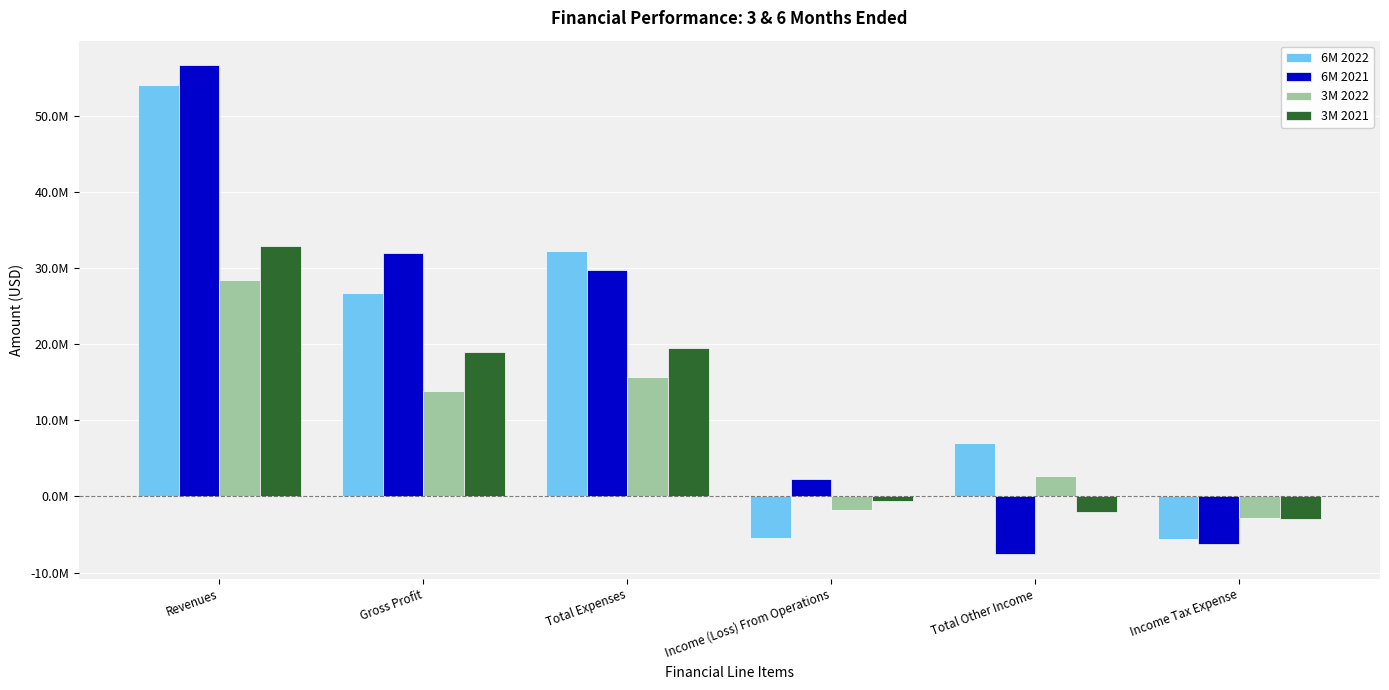

What is the minimum value shown in the chart?

-7611852